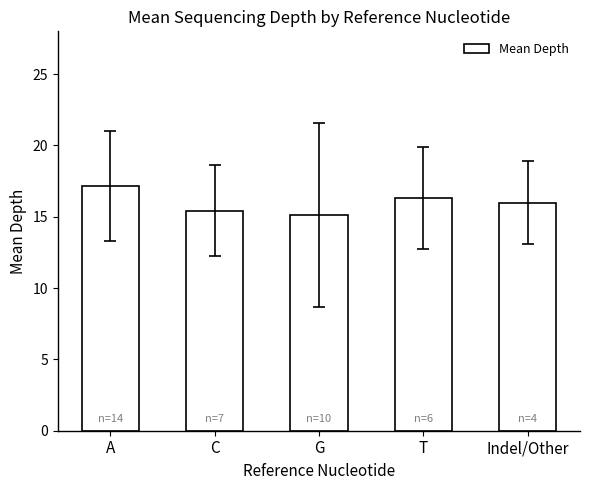

Rank the categories by value from highest to lowest.

A, T, Indel/Other, C, G